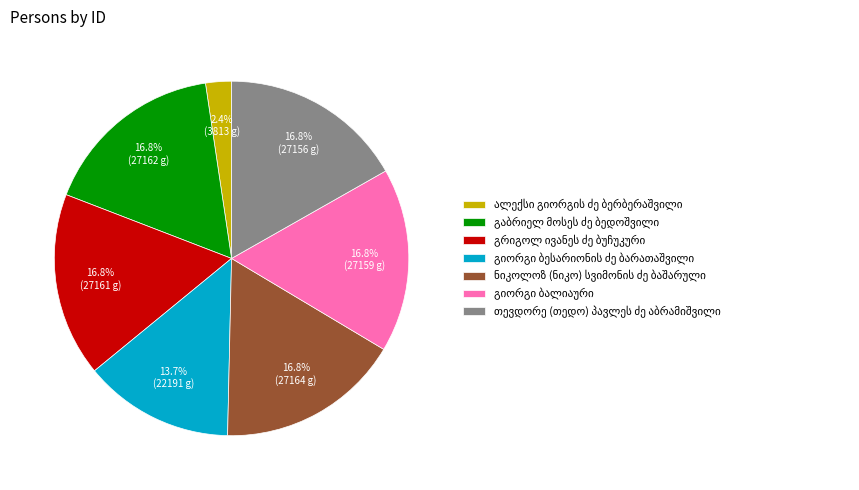

Does any single category account for the majority?

No